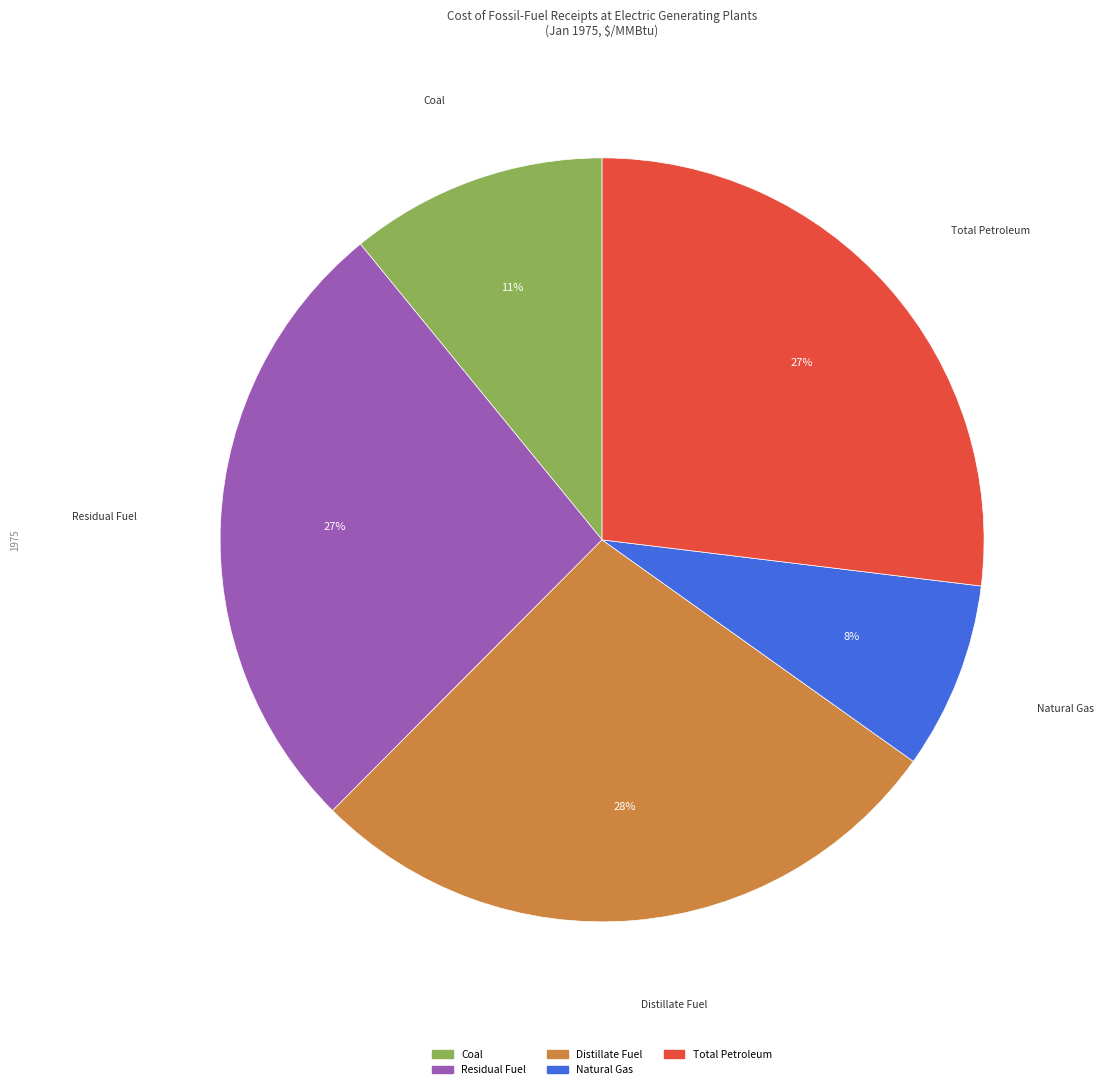

To the nearest percent, what is the difference between the largest and smallest slice percentages?

20%